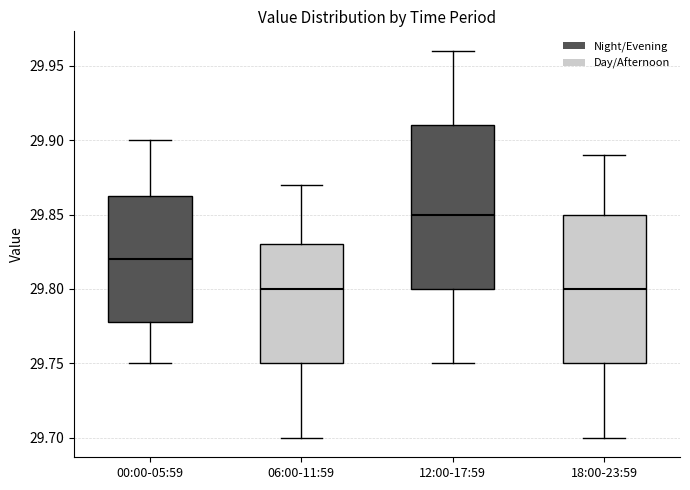

Where does the lower whisker of the box for 06:00-11:59 end on the y-axis? The values are not printed on the chart, so give them approximately, as read against the axis.

29.700